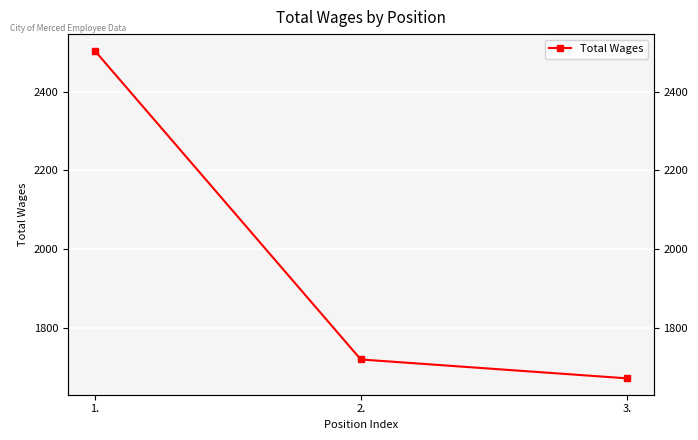

List the labels in order of value, largest first.

1., 2., 3.